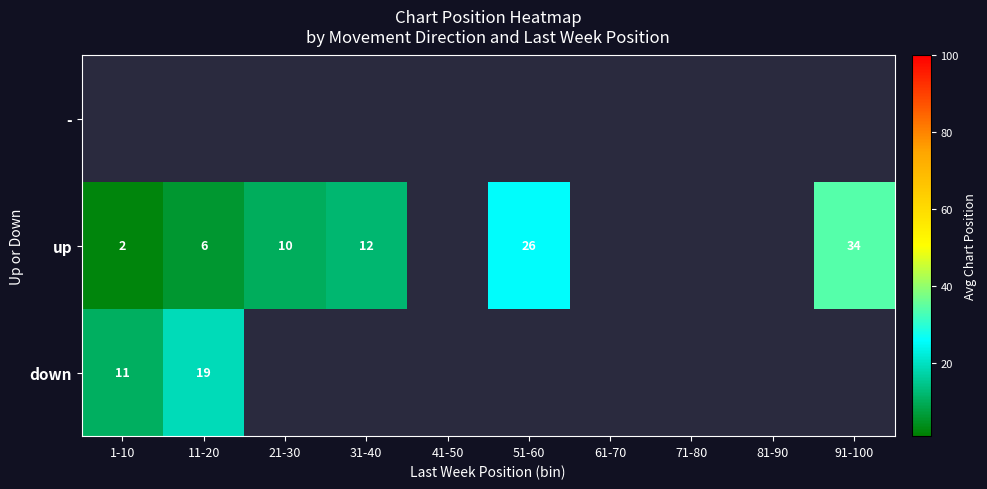

The down series shows 16.8 at 1-10. True or false?

False